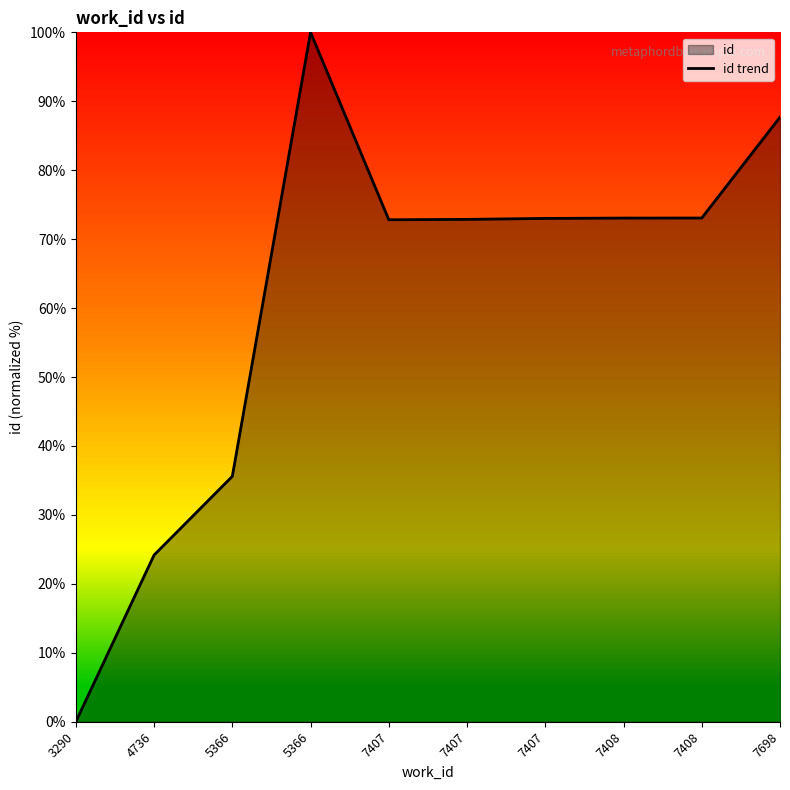

Which category has the highest value across all series?

5366